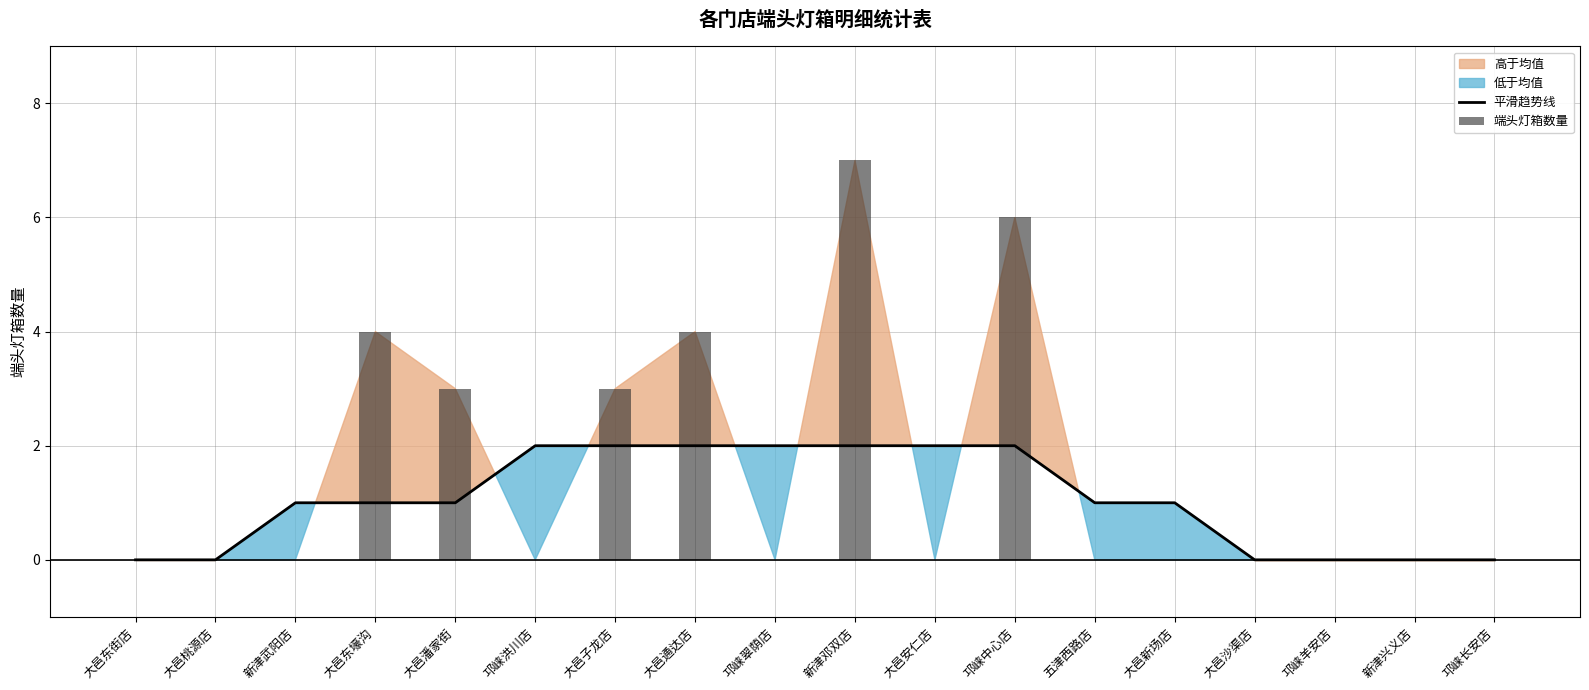

What is the difference between the maximum and second lowest values in the 端头灯箱数量 series?

7